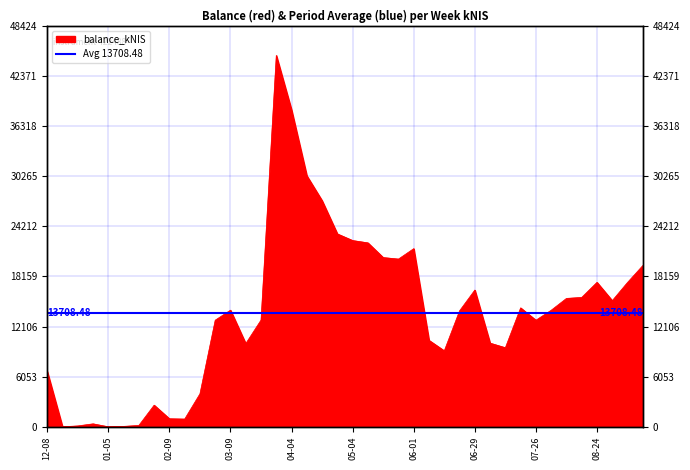

Reading left to right, list all the values displayed in this chart.

6674.7	0.0	105.4	356.7	0.0	48.1	165.9	2610.1	971.0	933.5	3982.3	12869.6	14081.1	10043.3	12889.6	44836.7	38249.9	30306.4	27298.8	23288.5	22486.9	22207.3	20433.0	20250.9	21508.9	10436.9	9173.1	13999.6	16508.5	10101.1	9545.8	14357.0	12865.2	14069.9	15500.1	15621.4	17439.5	15229.2	17428.8	19464.5